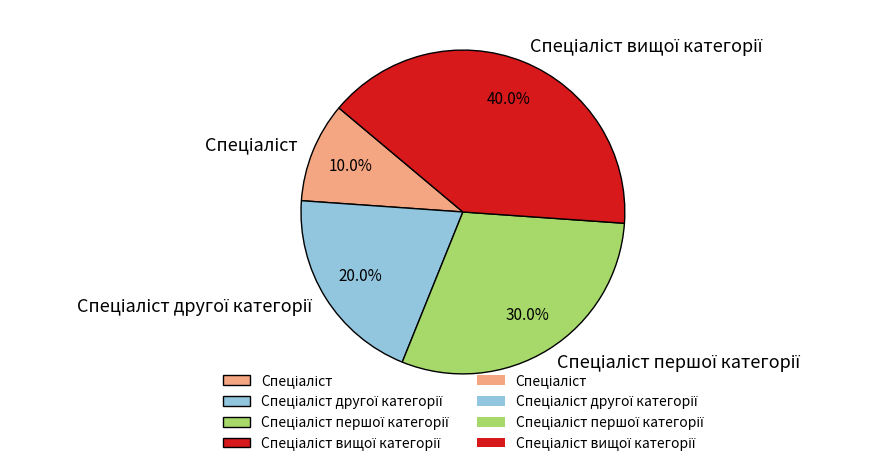

Is there a majority slice in this chart?

No